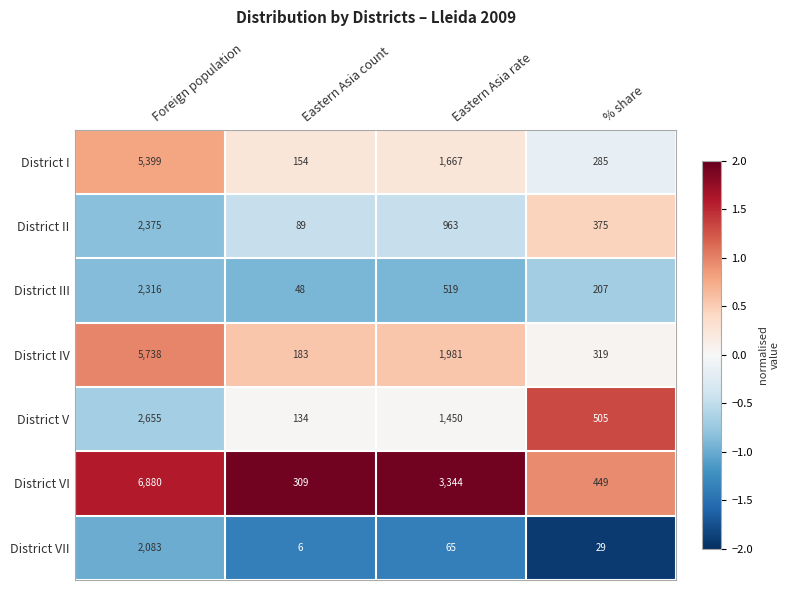

The value of District IV at Eastern Asia count is 292. True or false?

False